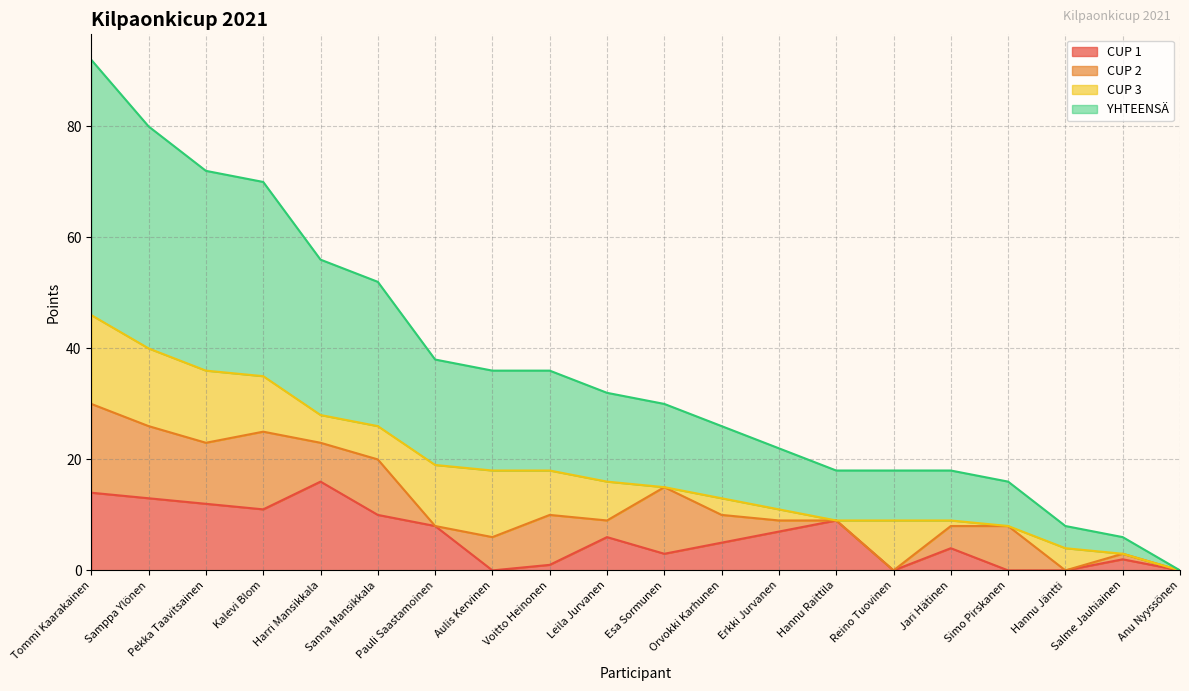

How many data points in CUP 1 are above 6?

9